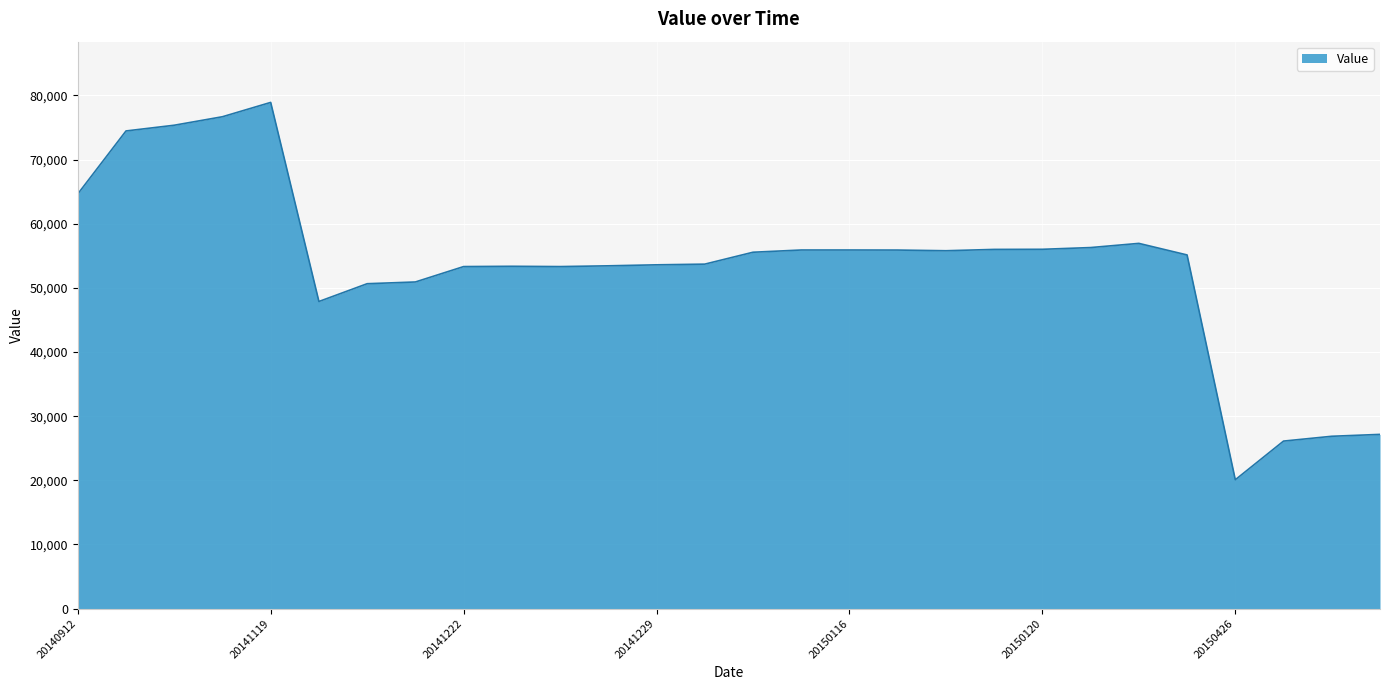

What is the difference between the maximum and minimum values?

58833